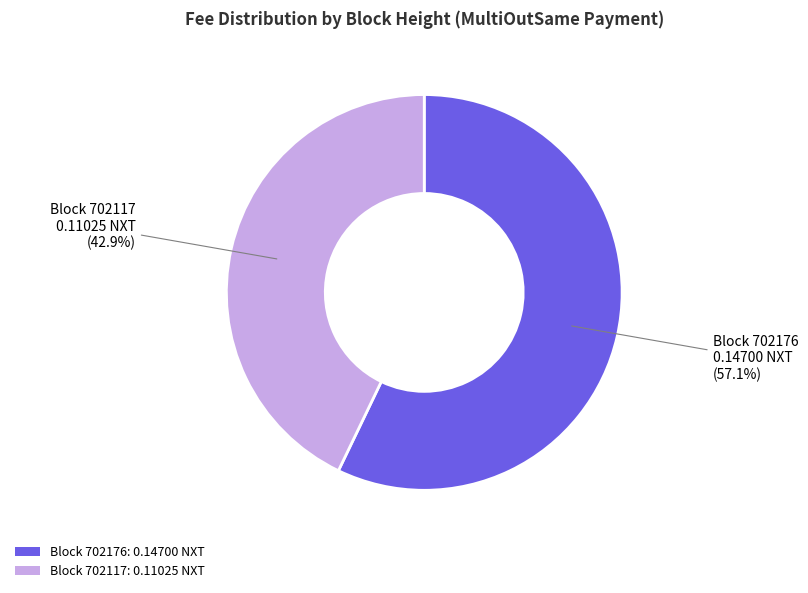

Is Block 702176: 0.14700 NXT the majority of the pie?

Yes